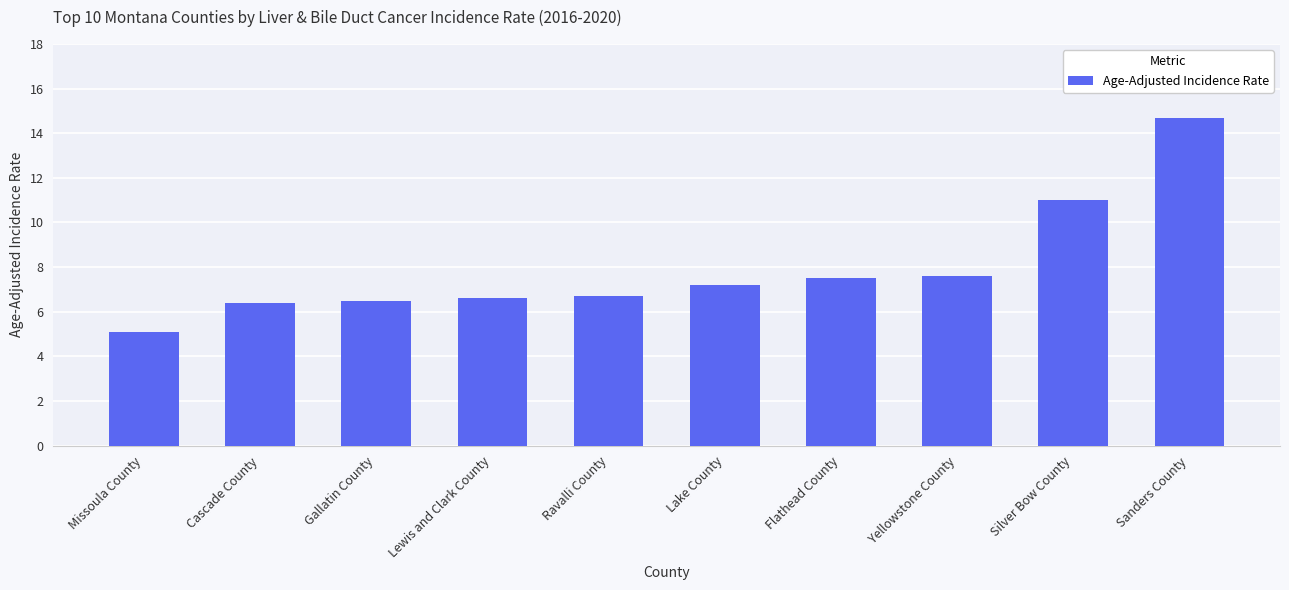

How many bars are there in total?

10